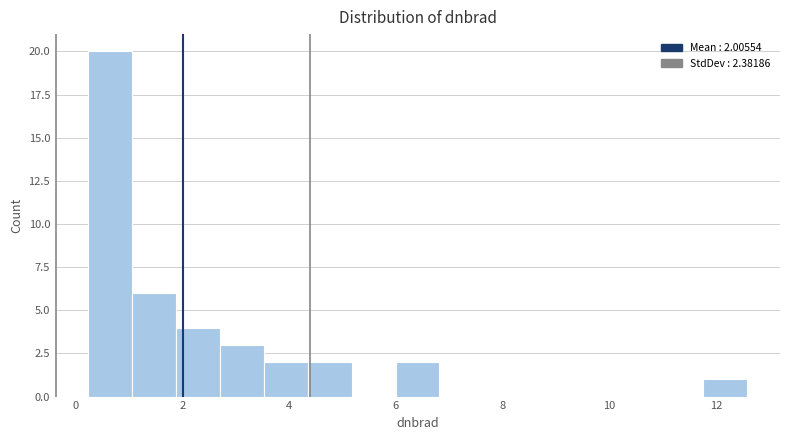

Over which range of the x-axis is the bar tallest?

0.2 to 1.0